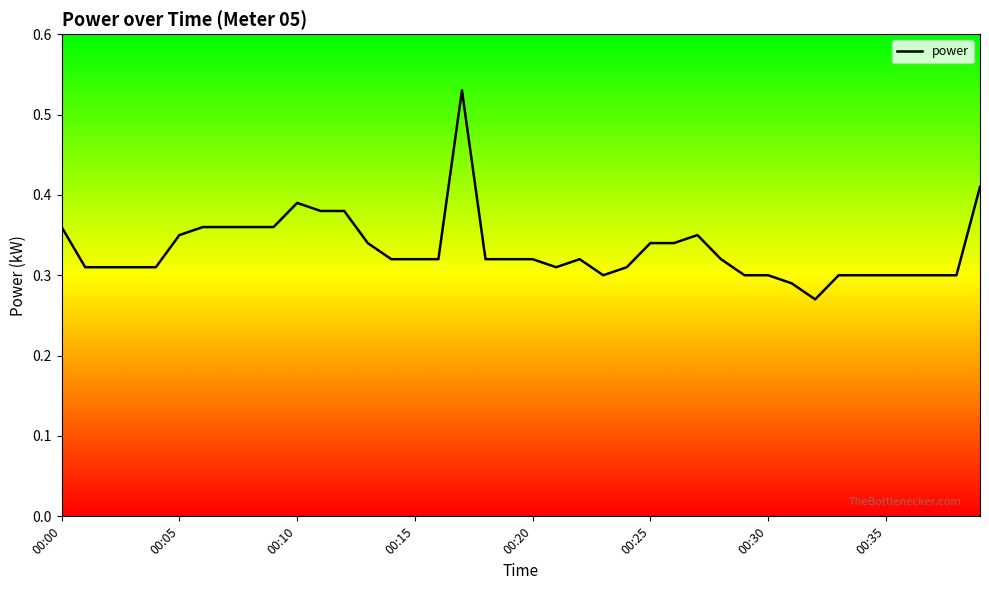

What is the sum of all values?

13.3